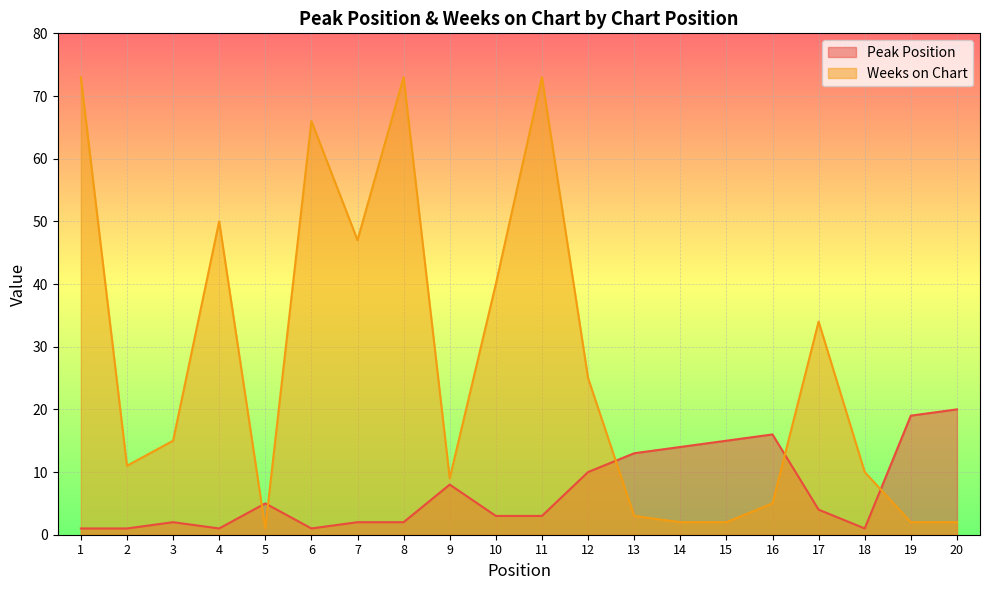

Read the Weeks on Chart value at 1, to the nearest 10.

70